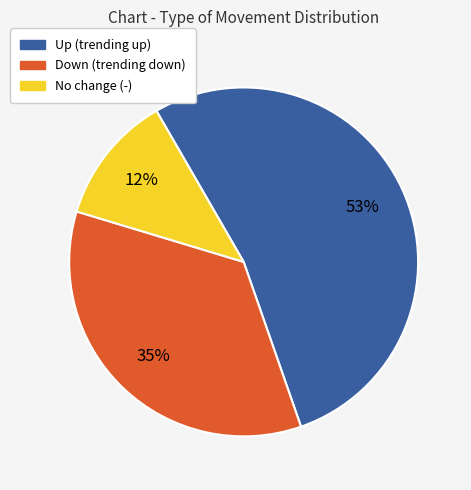

To the nearest percent, what is the difference between the largest and smallest slice percentages?

41%